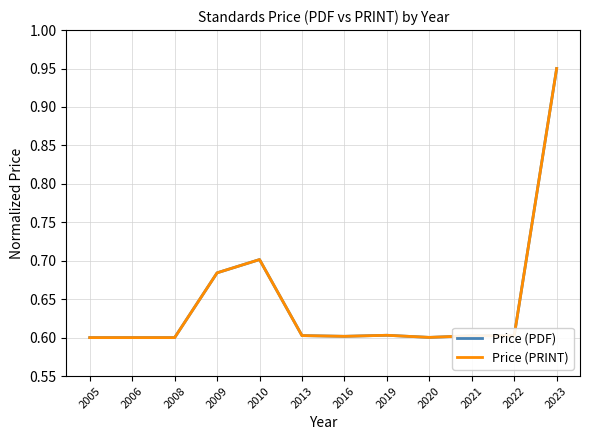

The value of Price (PDF) at 2022 is 0.6. True or false?

True